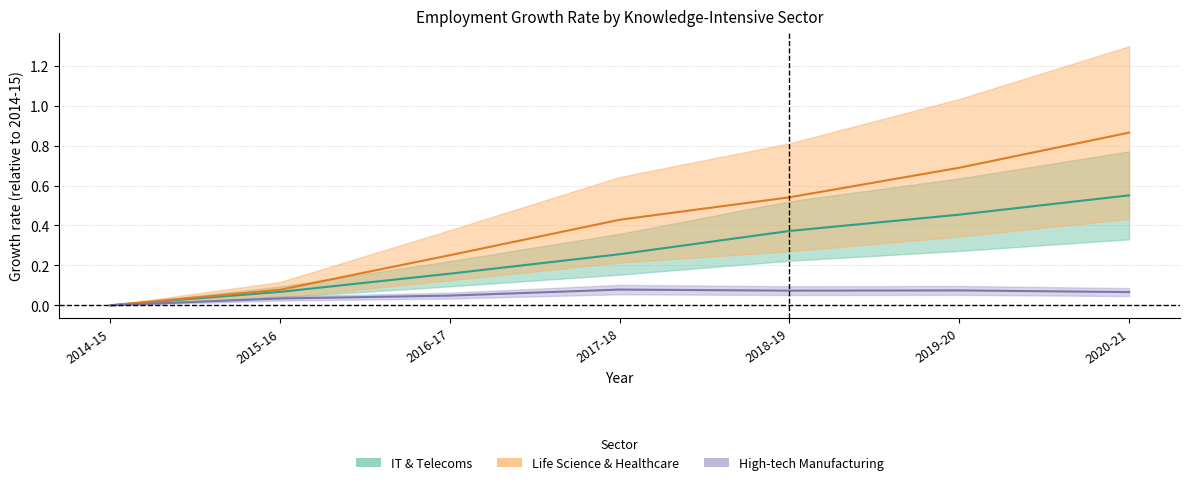

How many interior local valleys does the Hightech_employment series have?

1